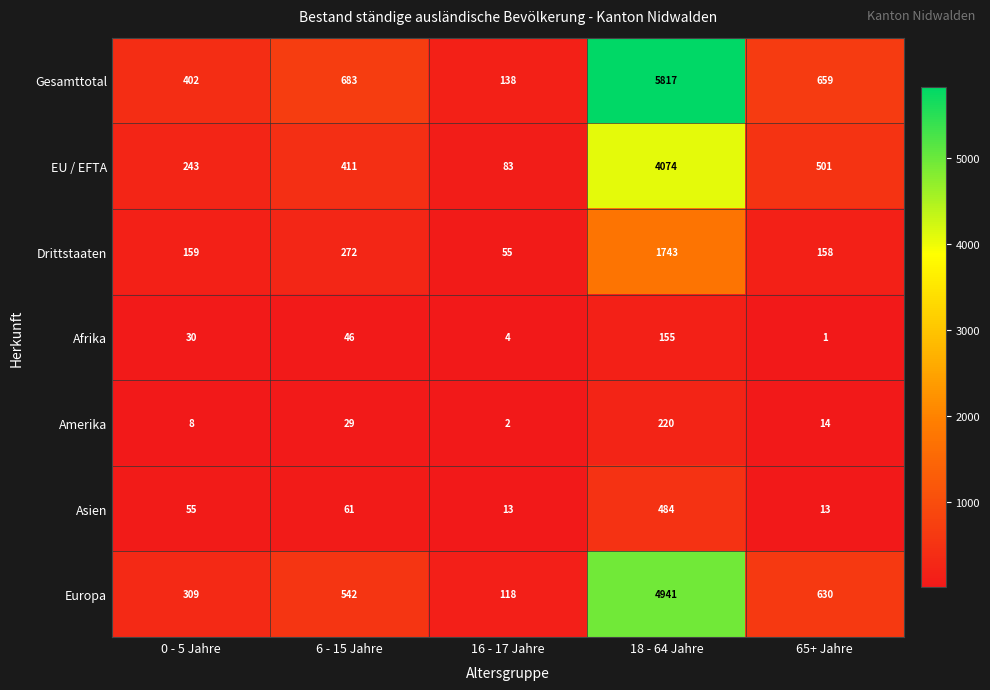

The Drittstaaten series shows 85 at 0 - 5 Jahre. True or false?

False